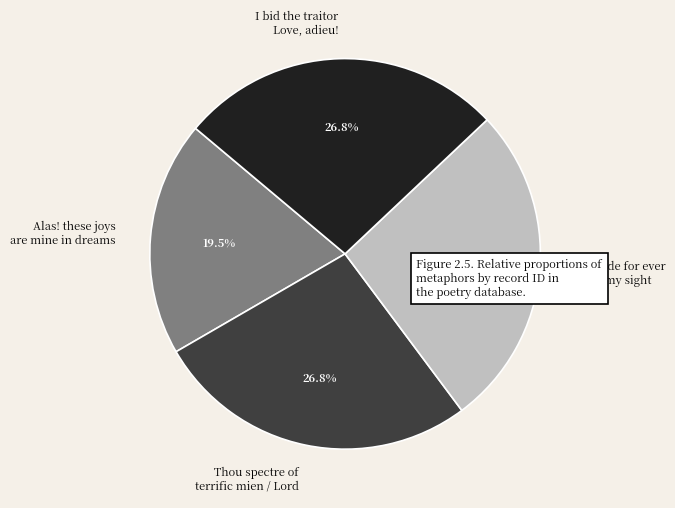

To the nearest percent, what is the combined percentage of Alas! these joys are mine in dreams and Thou spectre of terrific mien / Lord?

46%